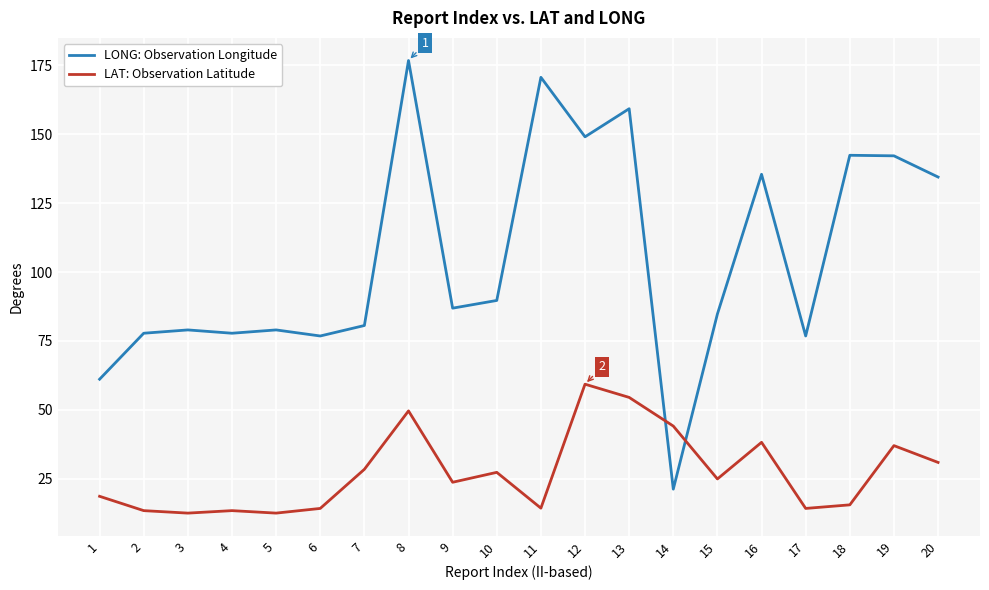

At how many categories does at least one series exceed 92?

8